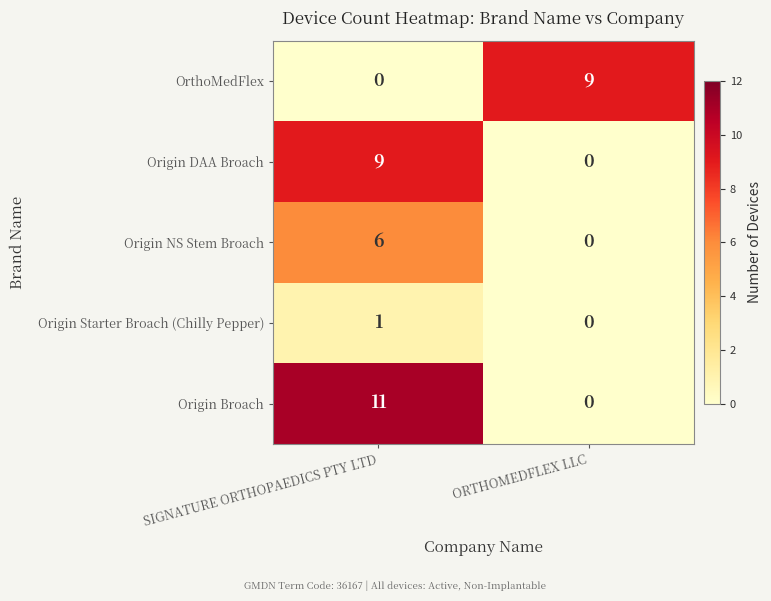

At which label is Origin Broach closest to 5?

ORTHOMEDFLEX LLC